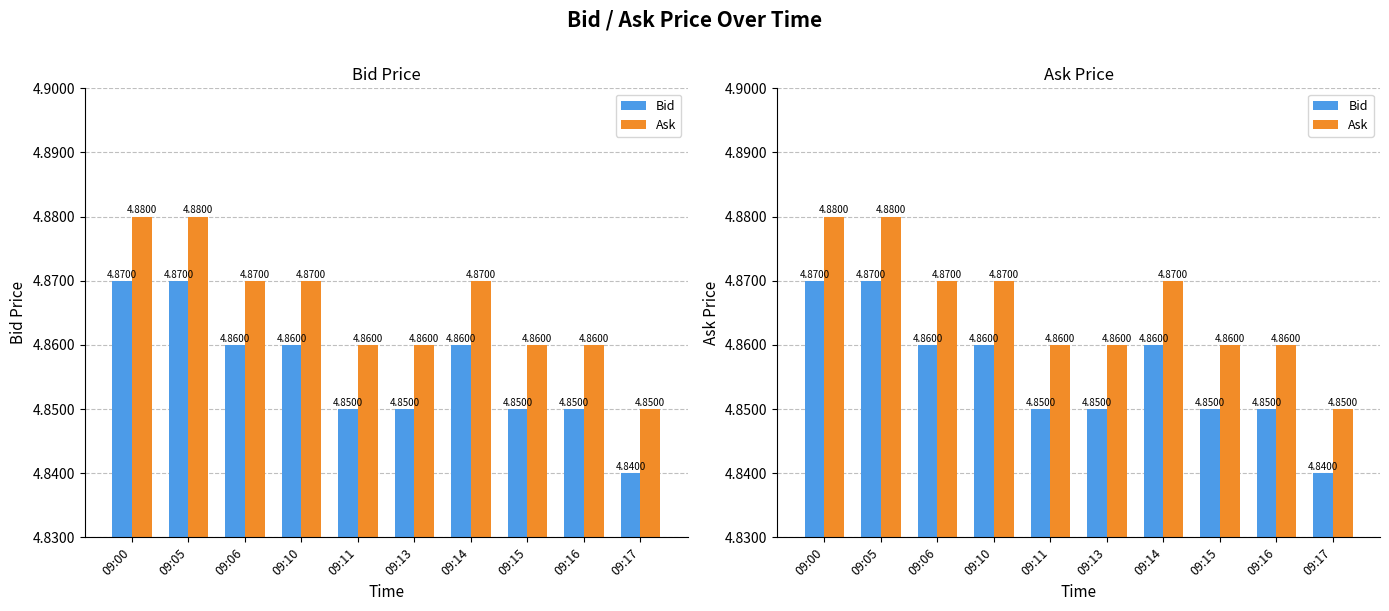

Reading right to left, list all the values displayed in this chart.

Bid: 09:17=4.8	09:16=4.8	09:15=4.8	09:14=4.9	09:13=4.8	09:11=4.8	09:10=4.9	09:06=4.9	09:05=4.9	09:00=4.9
Ask: 09:17=4.8	09:16=4.9	09:15=4.9	09:14=4.9	09:13=4.9	09:11=4.9	09:10=4.9	09:06=4.9	09:05=4.9	09:00=4.9